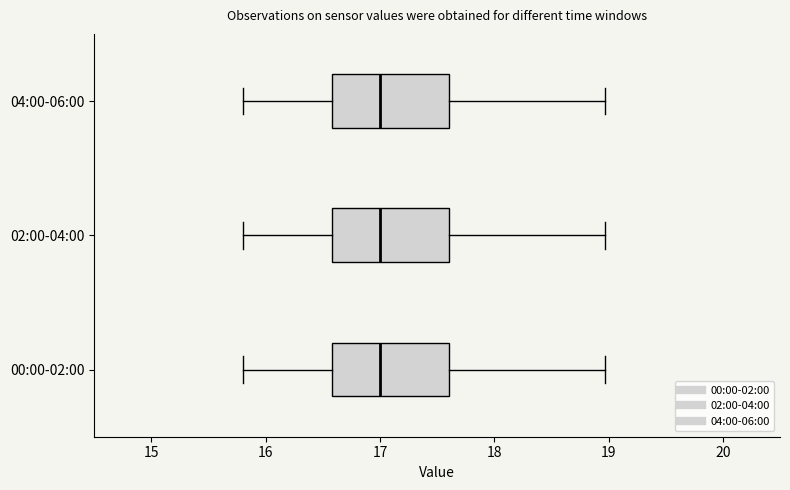

Reading bottom to top, transcribe this box plot: for each box, give where its median line is, the range the box spans, and where its two whiskers end, as read against the x-axis. The values are not printed on the chart, so give them approximately, as read against the axis.

00:00-02:00: median 17.0, box 16.6 to 17.6, whiskers 15.8 to 19.0
02:00-04:00: median 17.0, box 16.6 to 17.6, whiskers 15.8 to 19.0
04:00-06:00: median 17.0, box 16.6 to 17.6, whiskers 15.8 to 19.0